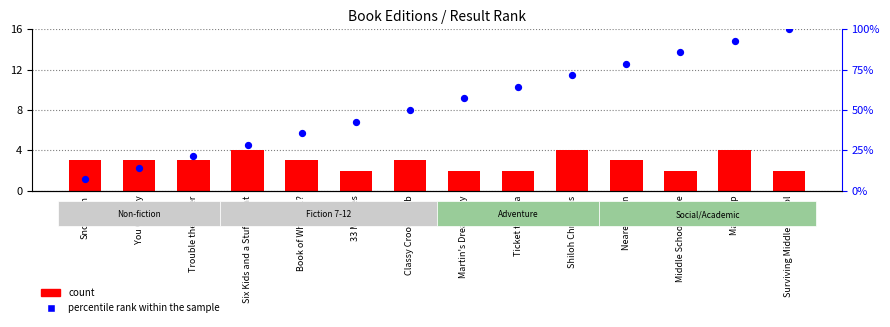

What are all the series names shown in the legend?

count, percentile rank within the sample